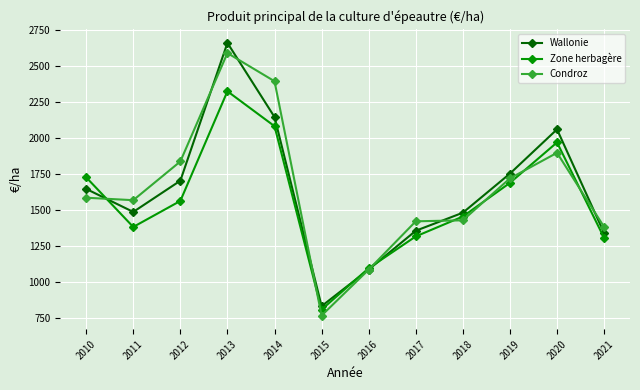

What is the minimum value shown in the chart?

769.1